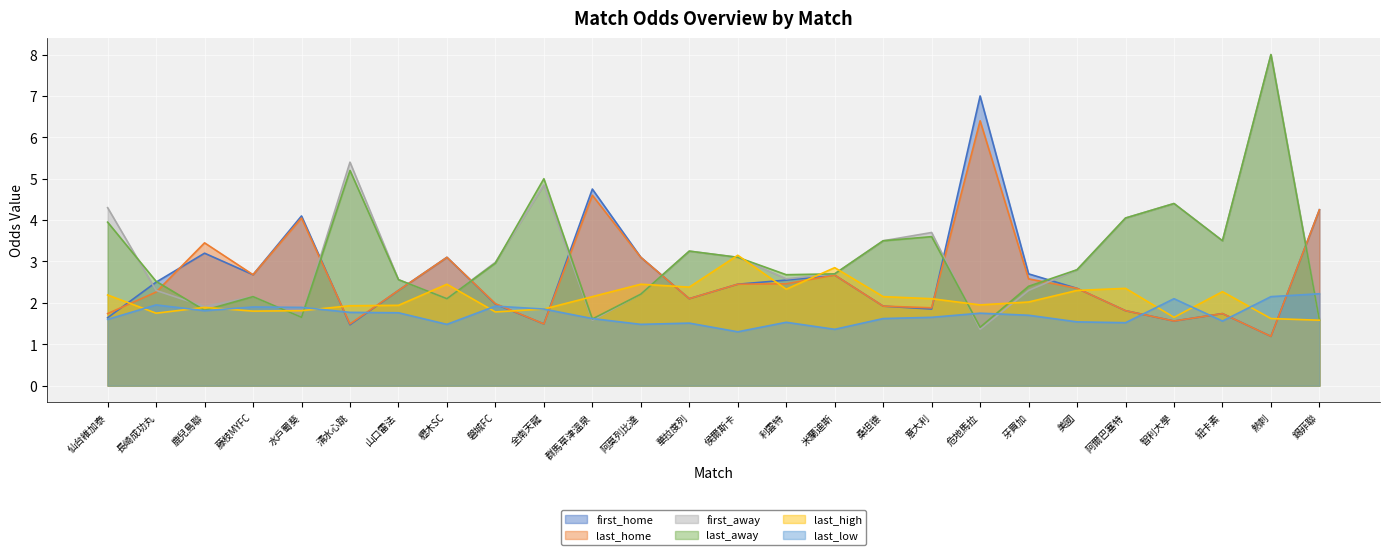

What is the maximum value for last_away?

8.0